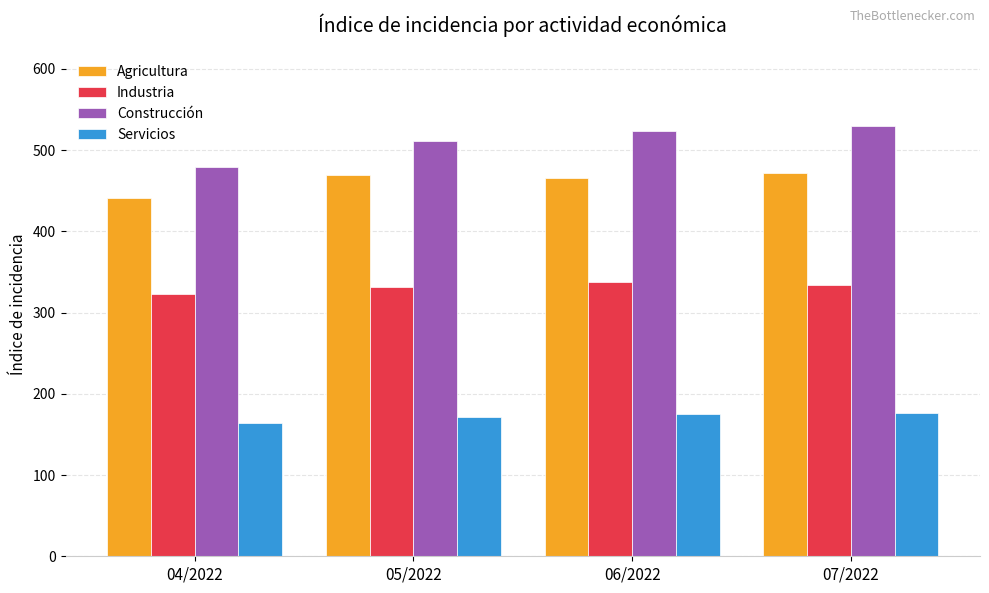

Is it true that Construcción equals 728.7 at 07/2022?

False